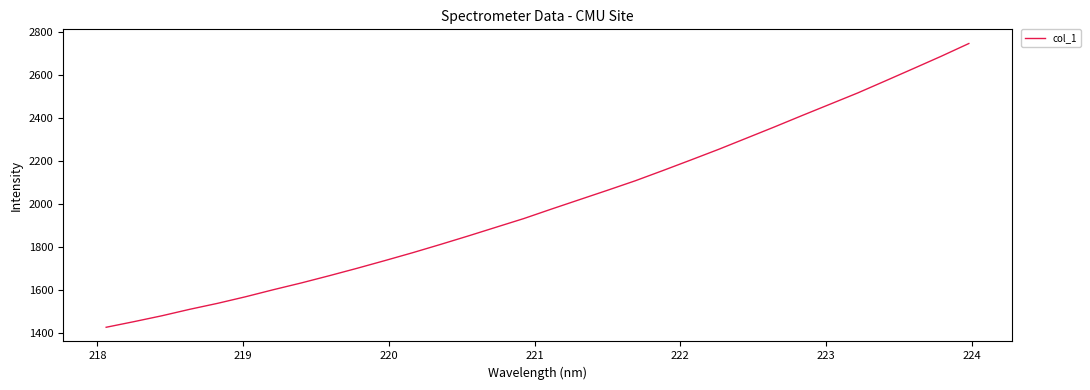

What is the minimum value shown in the chart?

1425.7